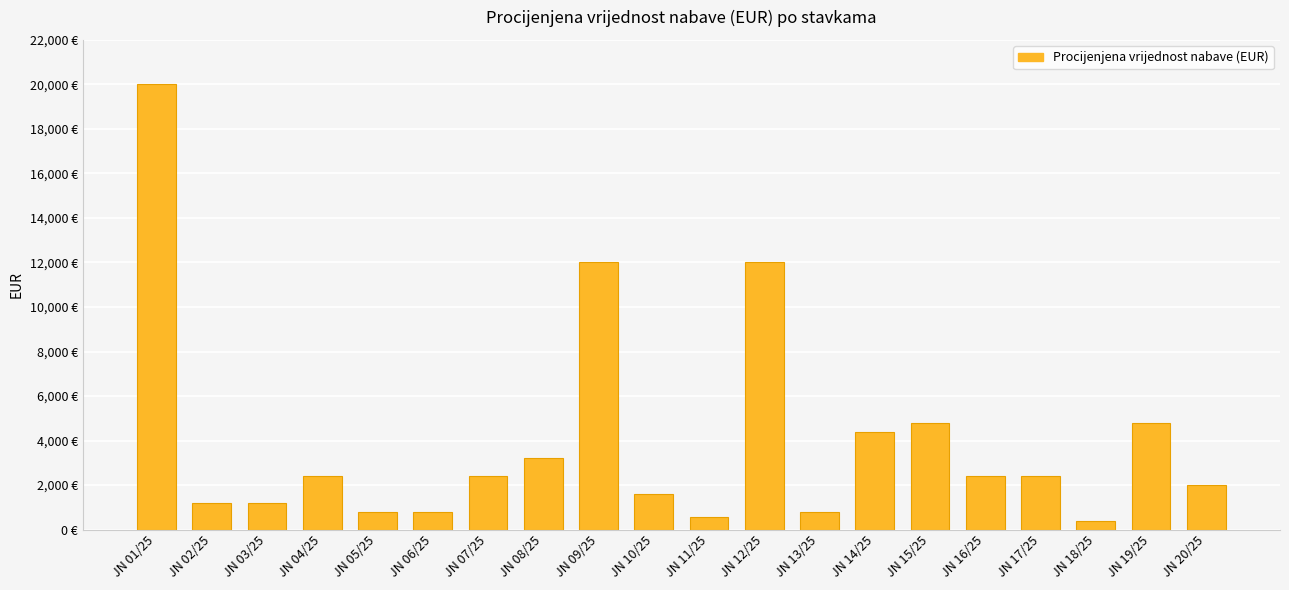

At which category does the chart reach its peak across all series?

JN 01/25